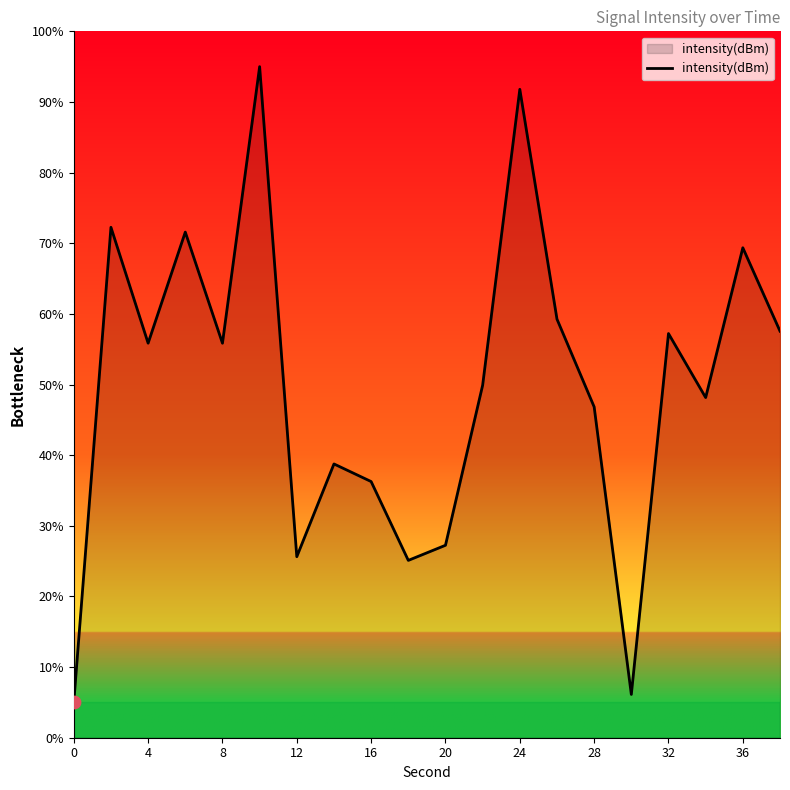

What is the maximum value shown in the chart?

95.0